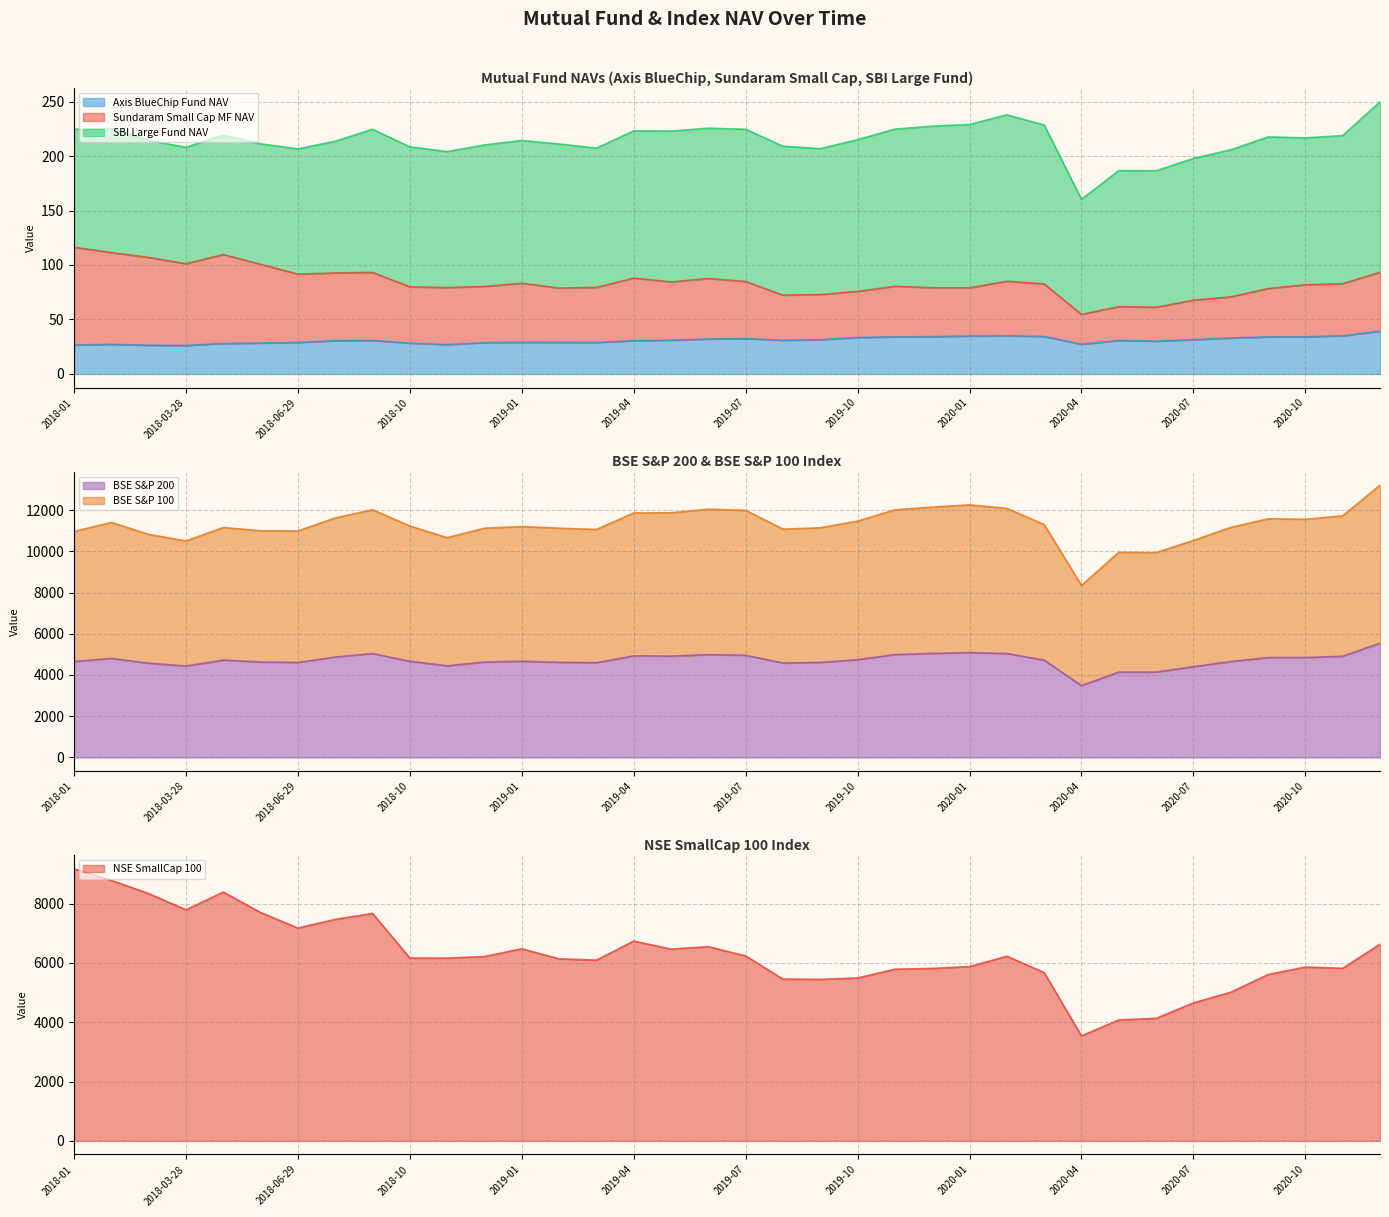

True or false: BSE S&P 200 and Sundaram Small Cap MF NAV cross at least once.

False